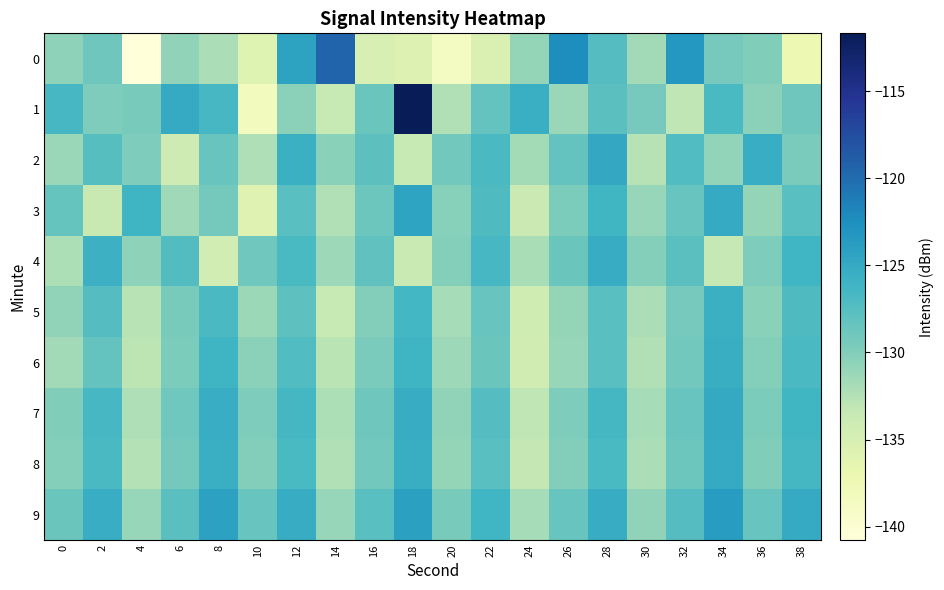

At how many categories does at least one series exceed -116?

1